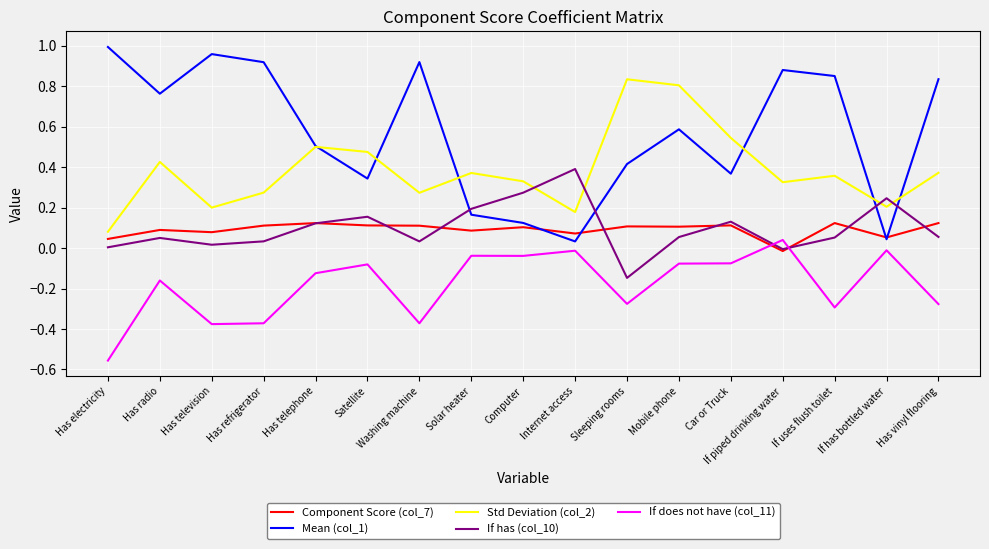

True or false: If does not have (col_11) and Mean (col_1) cross at least once.

False